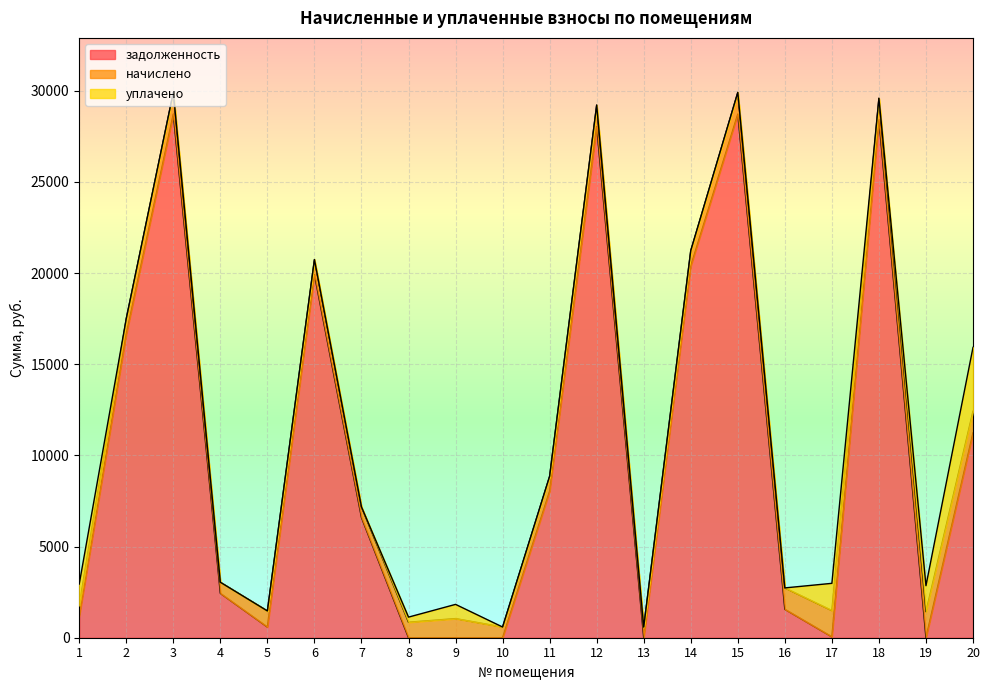

Which has a higher value, 14 or 9?

14